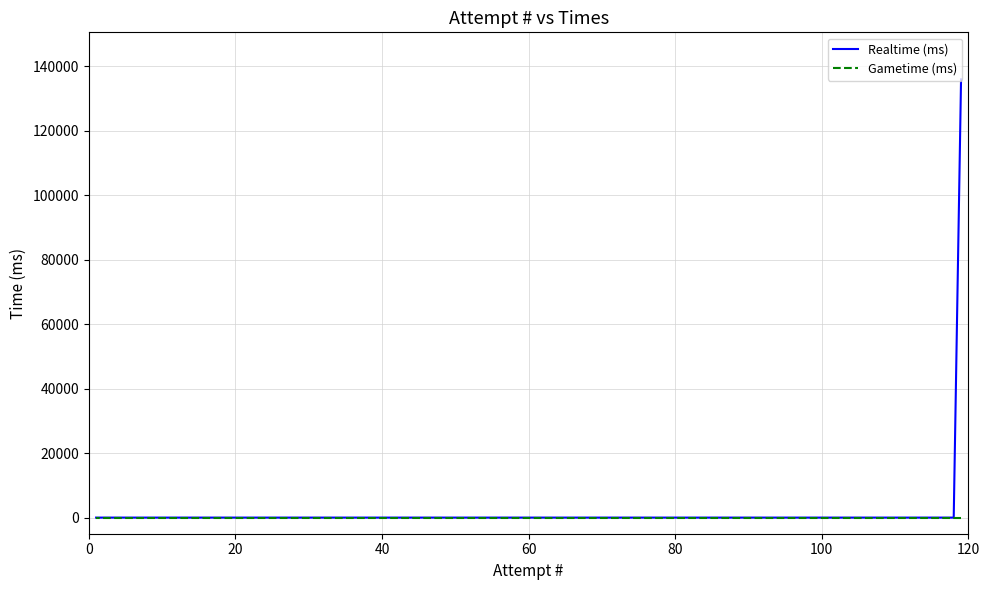

What are all the series names shown in the legend?

Realtime (ms), Gametime (ms)